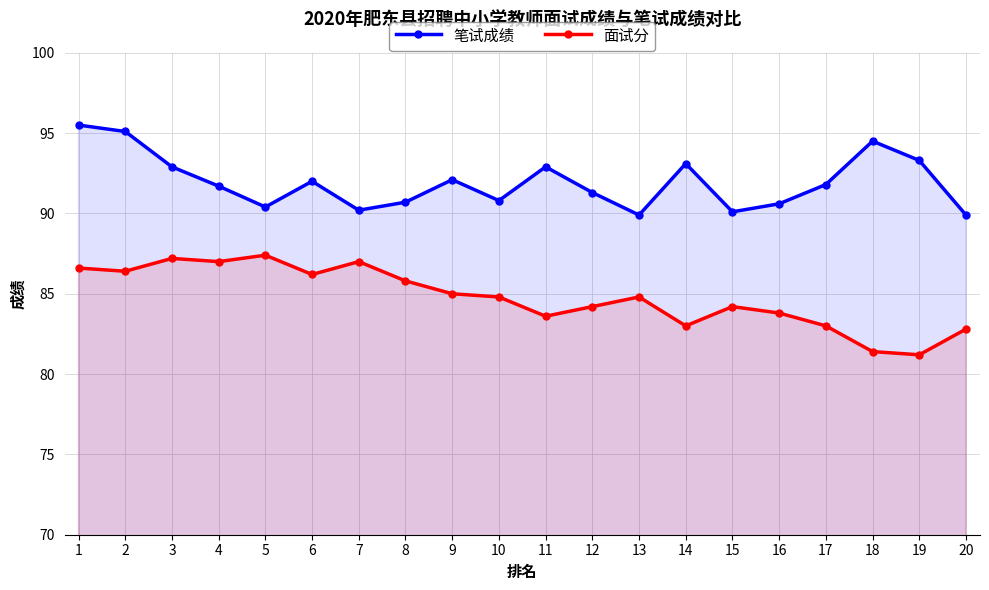

Is the value of 笔试成绩 at 18 greater than the value of 面试分 at 17?

Yes